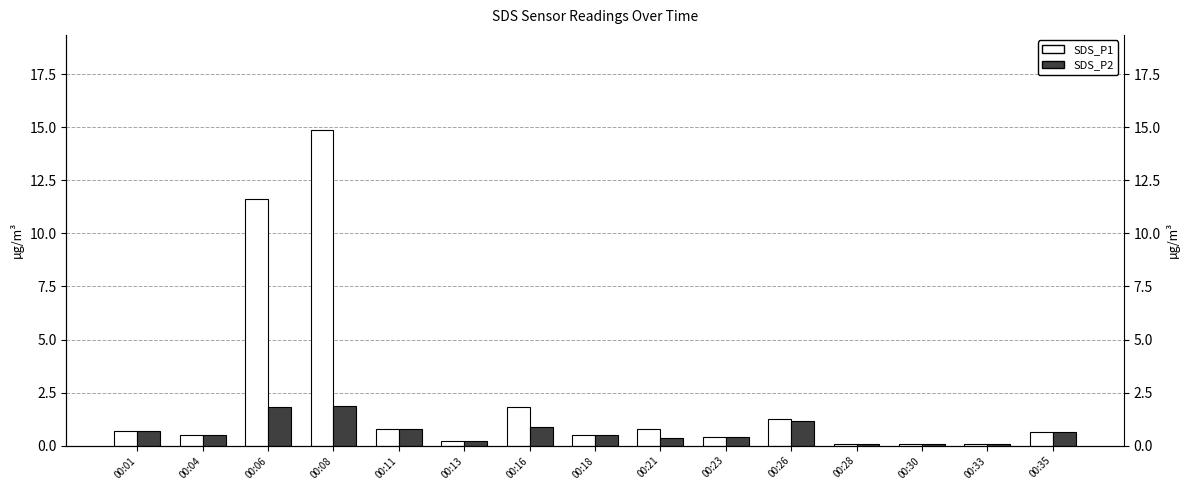

What are all the series names shown in the legend?

SDS_P1, SDS_P2